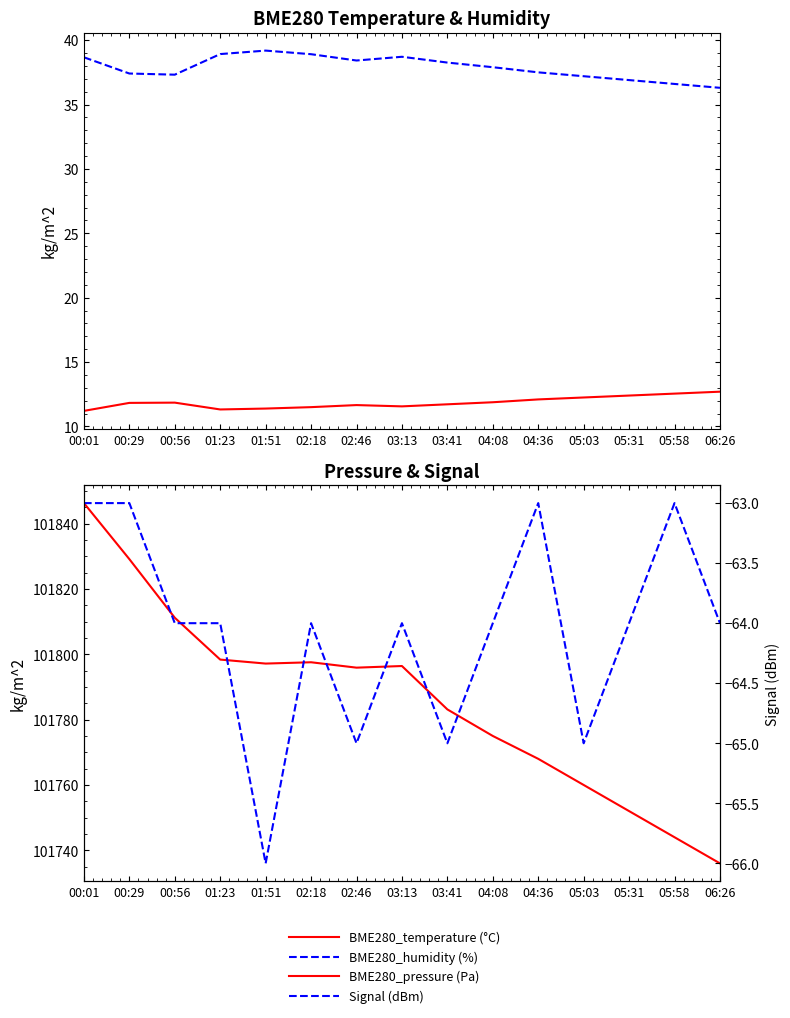

True or false: BME280_pressure (Pa) and BME280_humidity (%) intersect in this chart.

False